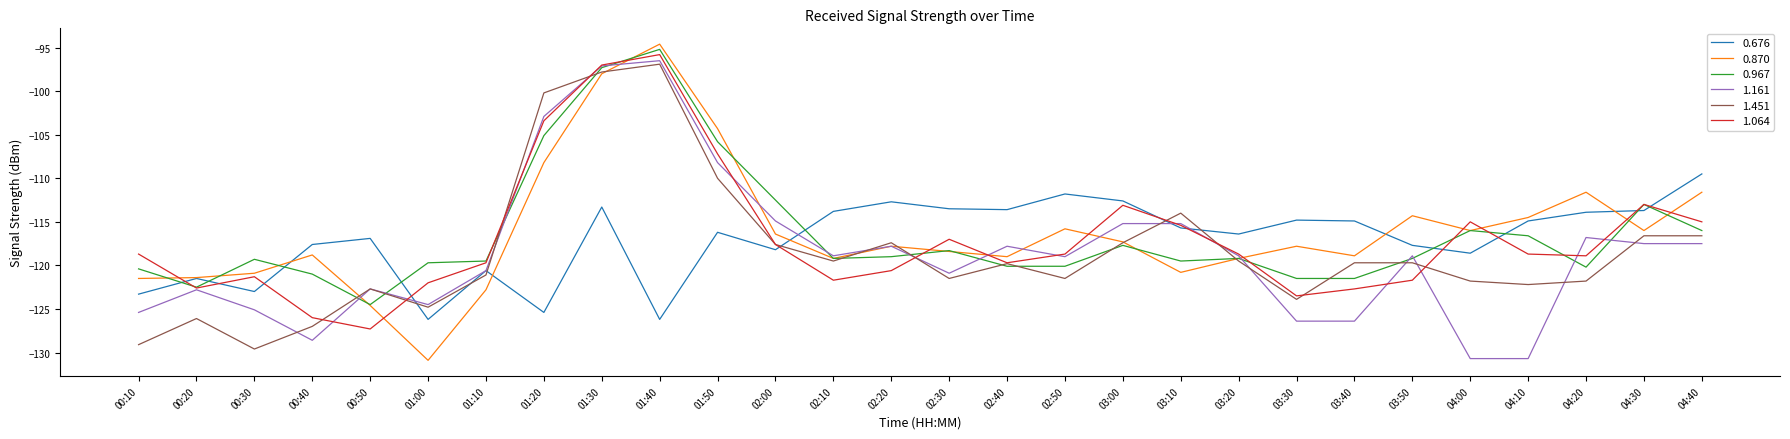

Is it true that 0.870 equals -122.8 at 01:10?

True